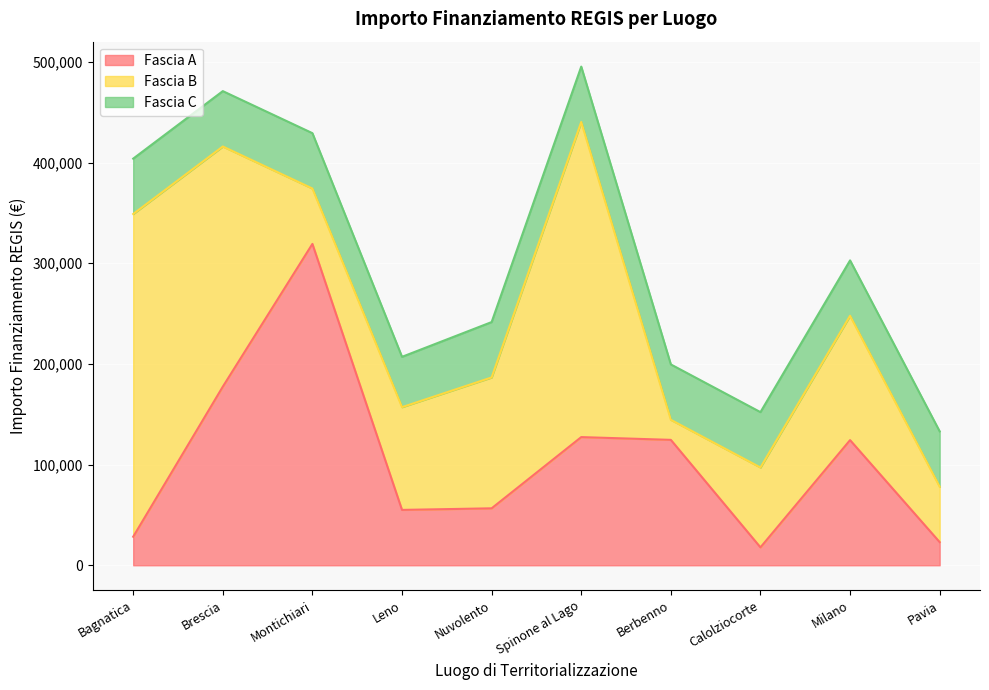

In Fascia A, how many points are higher than both neighbors (excluding endpoints)?

3